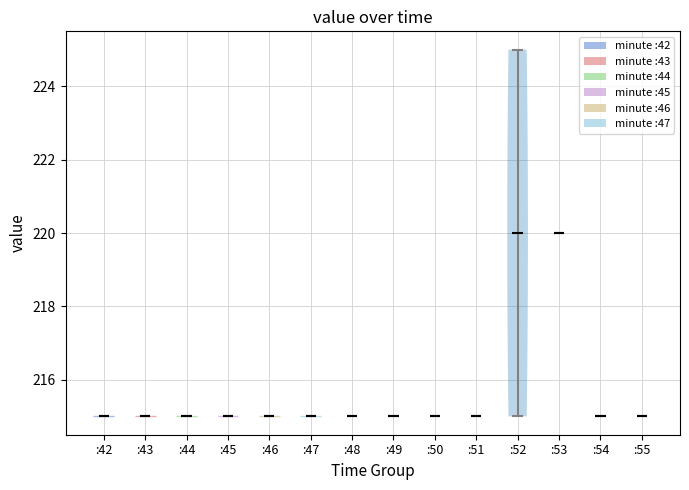

What is the lowest point the violin for :45 reaches on the y-axis? The values are not printed on the chart, so give them approximately, as read against the axis.

215